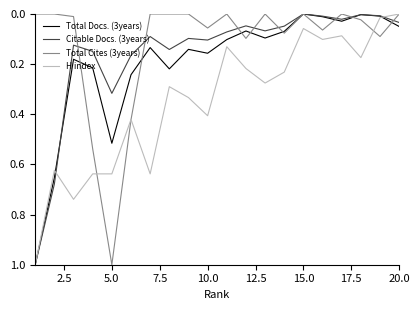

How many lines are shown in the chart?

4